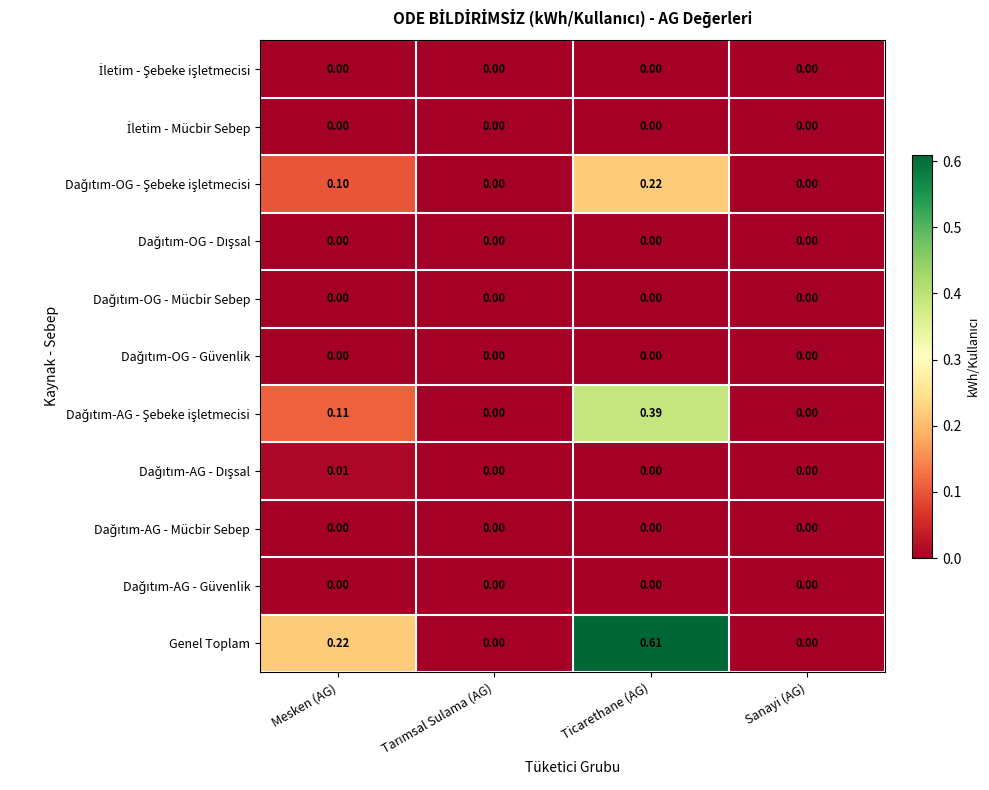

Which series has the largest total across all categories?

Genel Toplam